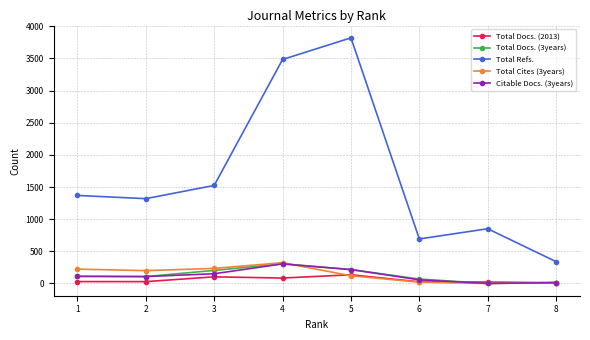

True or false: Total Refs. and Total Docs. (2013) cross at least once.

False